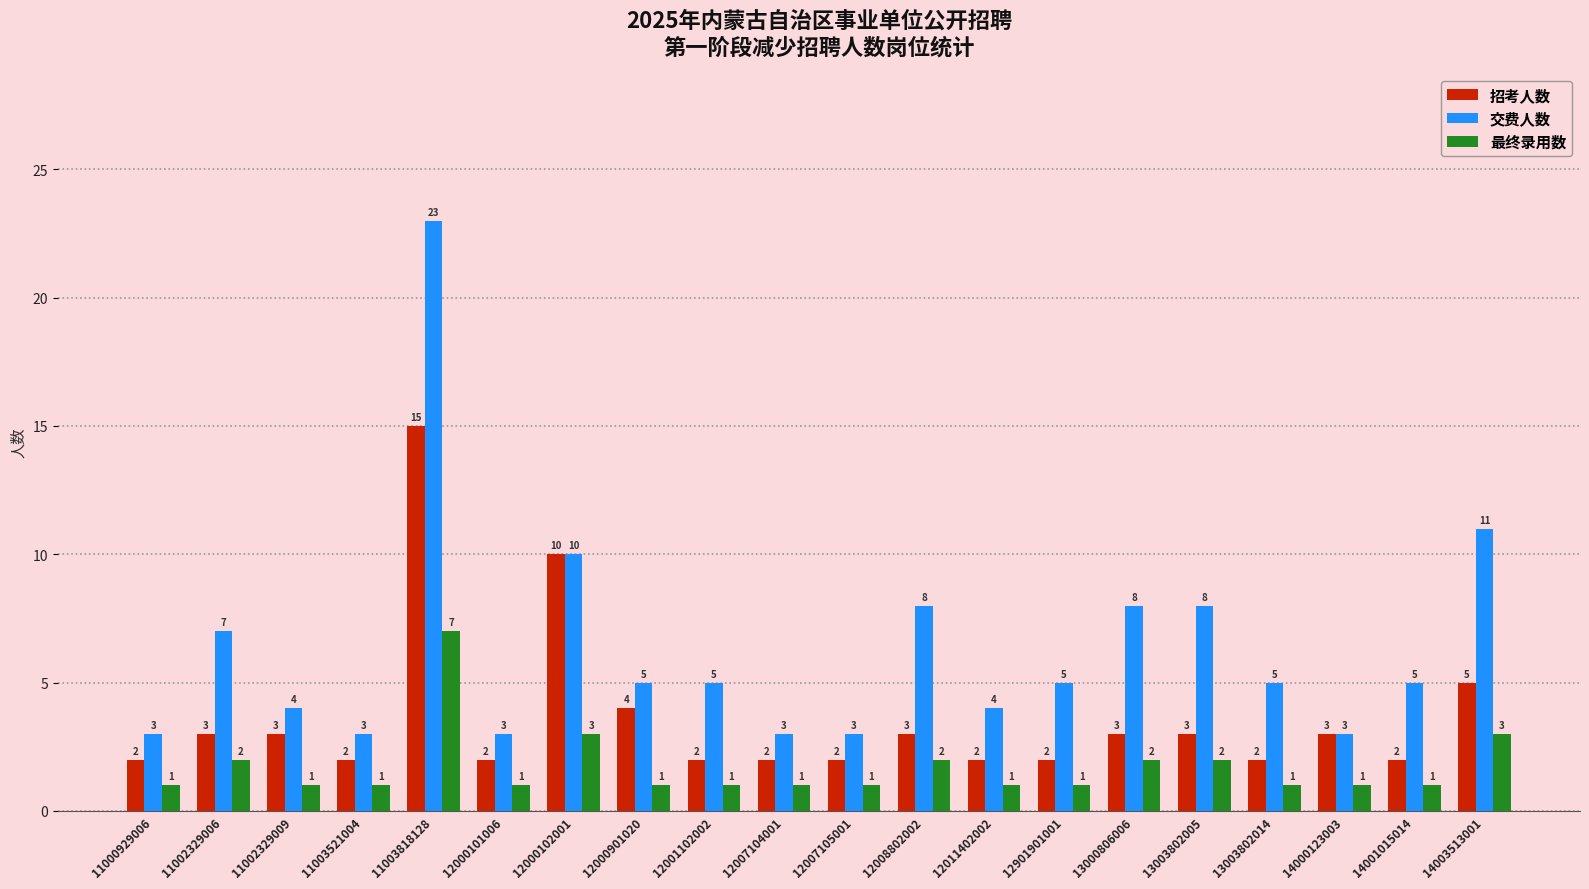

What are all the series names shown in the legend?

招考人数, 交费人数, 最终录用数